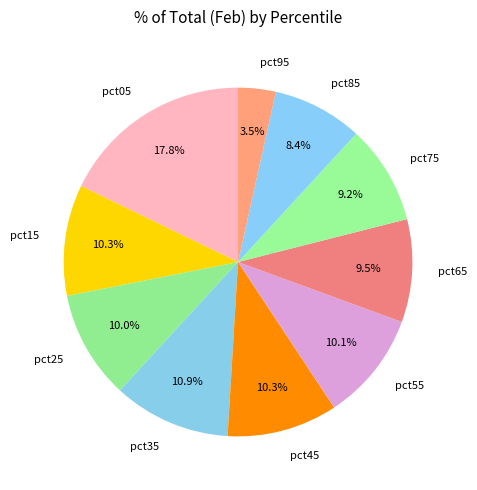

What percentage is NOT represented by pct25?

90.0%